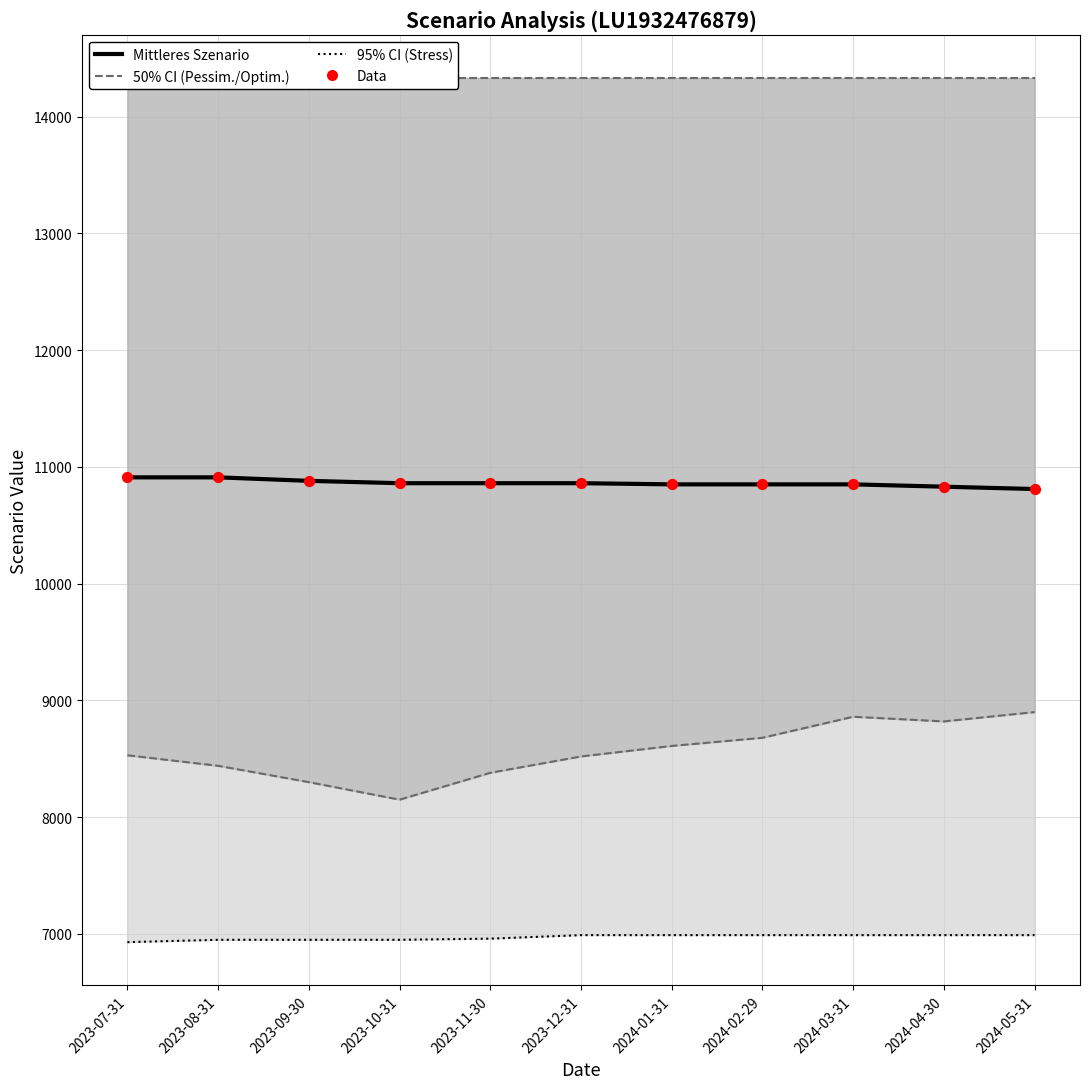

Which series contains the highest Y value?

Optimistisches Szenario